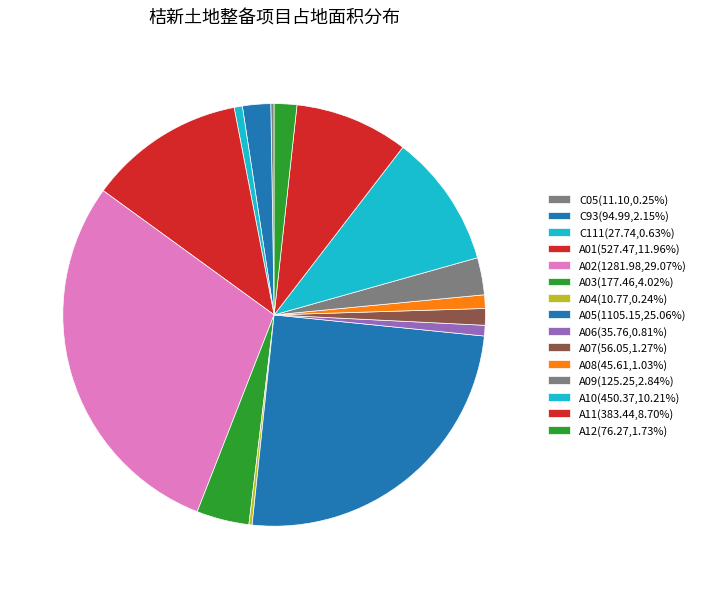

What portion of the pie excludes A05?

74.9%